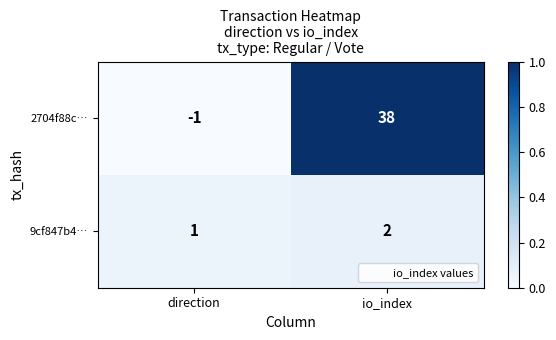

Where is 2704f88c… nearest to the value 18?

direction